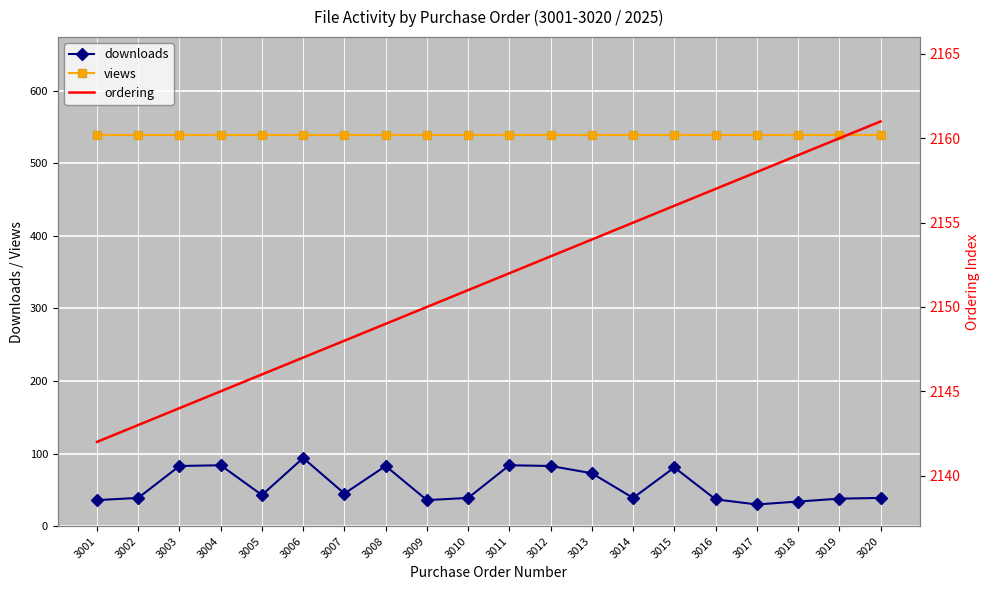

Which category has the highest value across all series?

3020